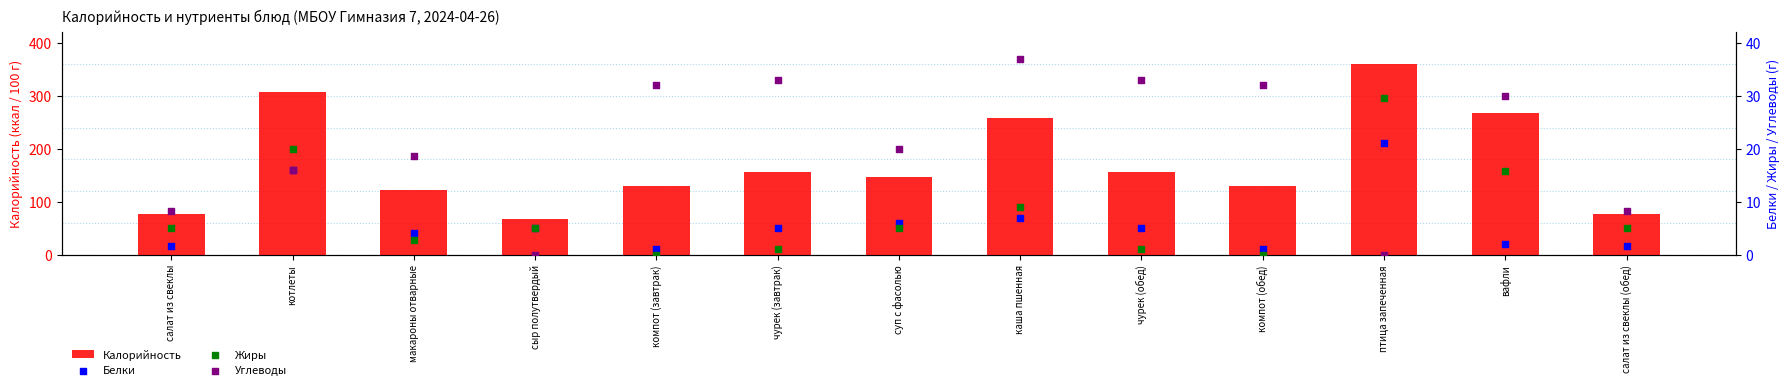

Which series contains the highest Y value?

Калорийность